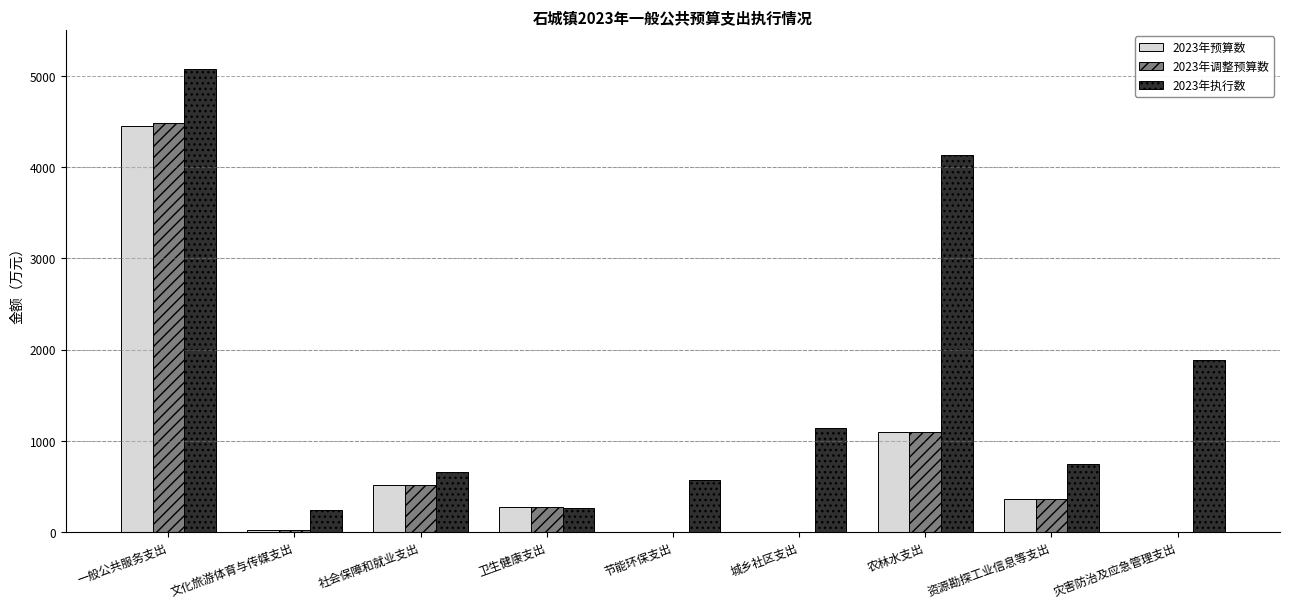

How many data points does each series have?

9